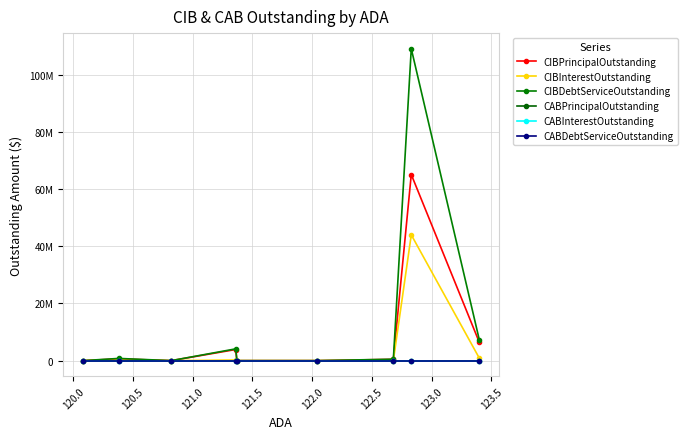

What are all the series names shown in the legend?

CIBPrincipalOutstanding, CIBInterestOutstanding, CIBDebtServiceOutstanding, CABPrincipalOutstanding, CABInterestOutstanding, CABDebtServiceOutstanding